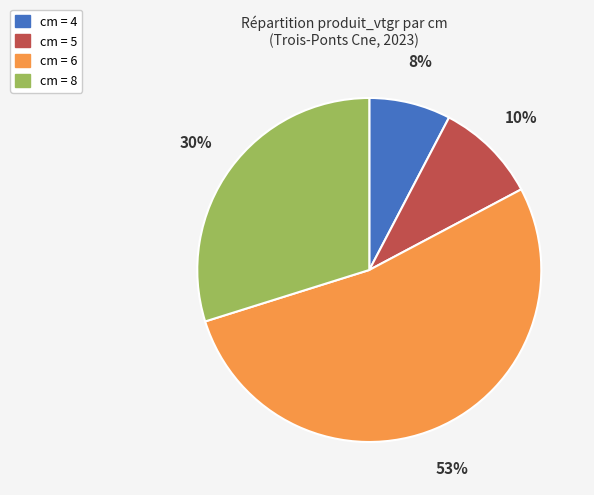

Does any single category account for the majority?

Yes